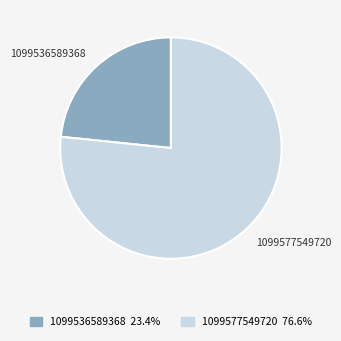

Combined, do 1099577549720 and 1099536589368 account for over 50%?

Yes